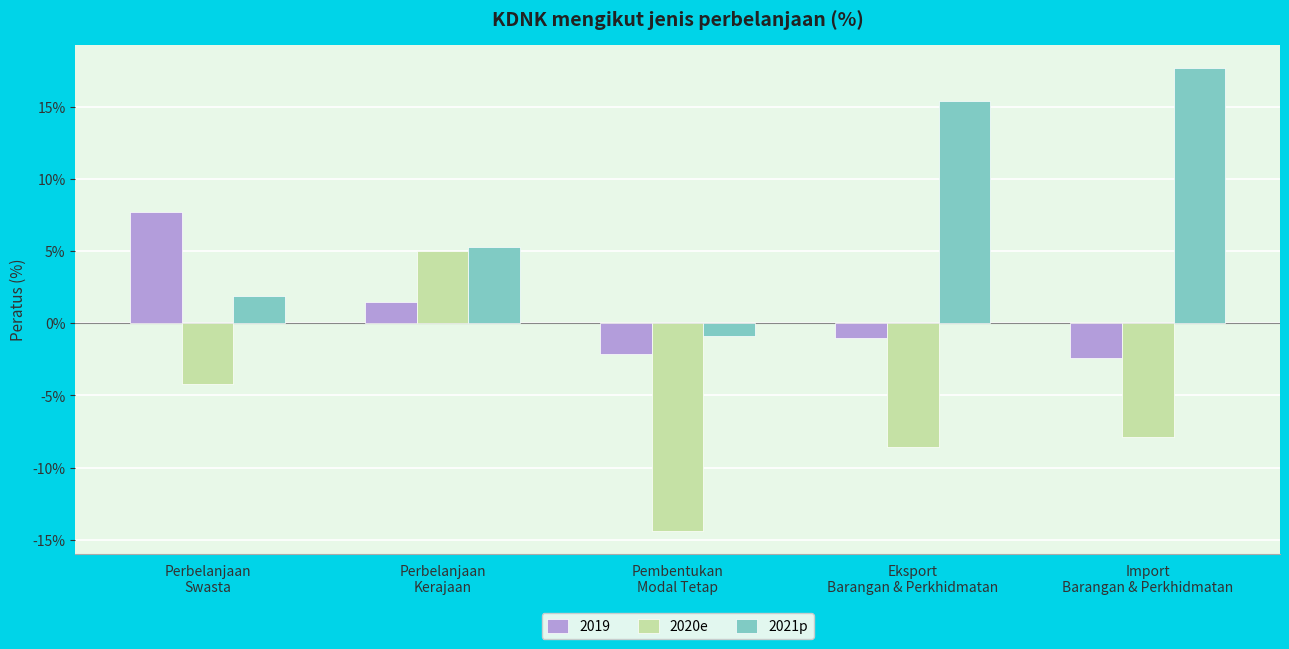

The 2020e series shows -6.0 at Pembentukan
Modal Tetap. True or false?

False